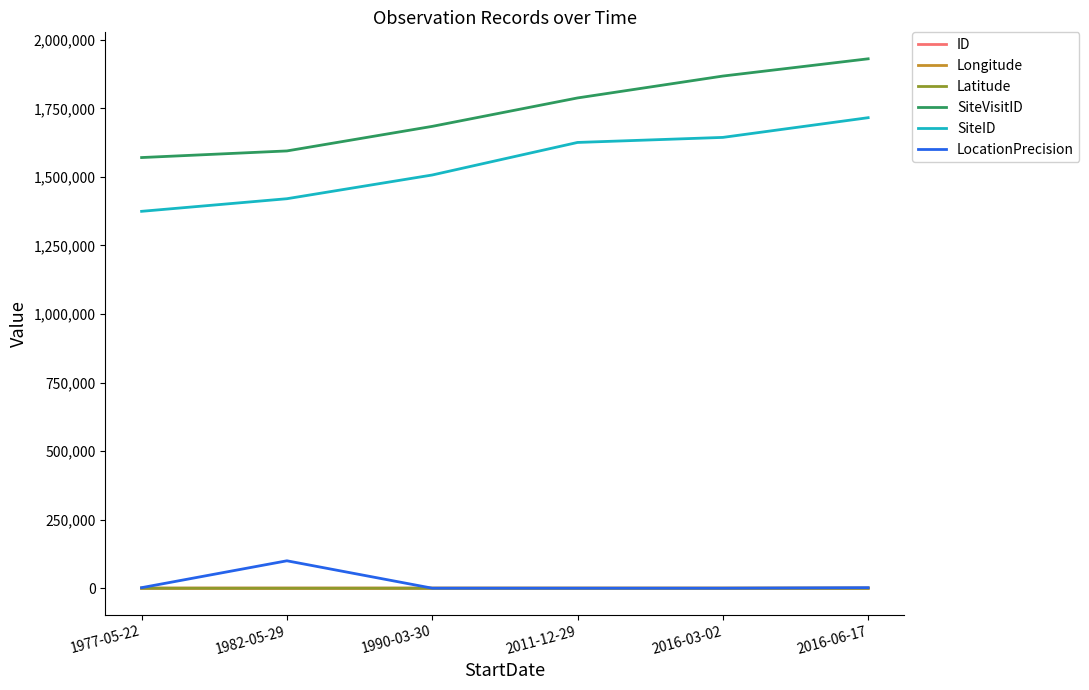

At how many categories does at least one series exceed 775910?

6